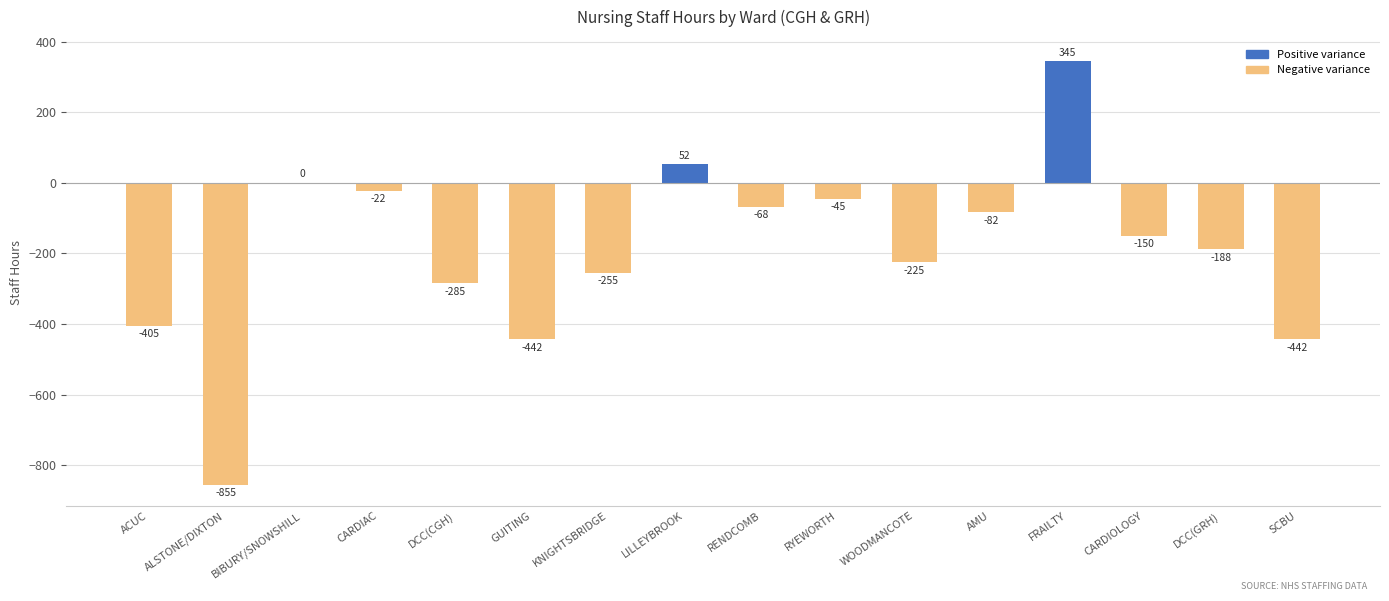

True or false: the data shows -22.5 at CARDIAC.

True